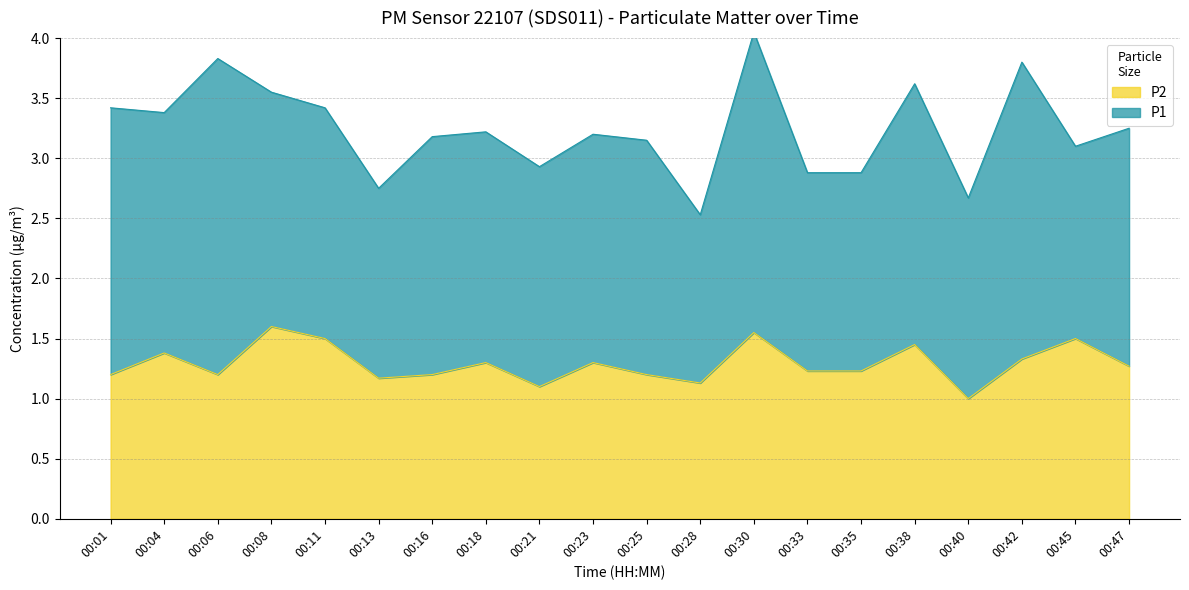

The value of P2 at 00:40 is 0.7. True or false?

False